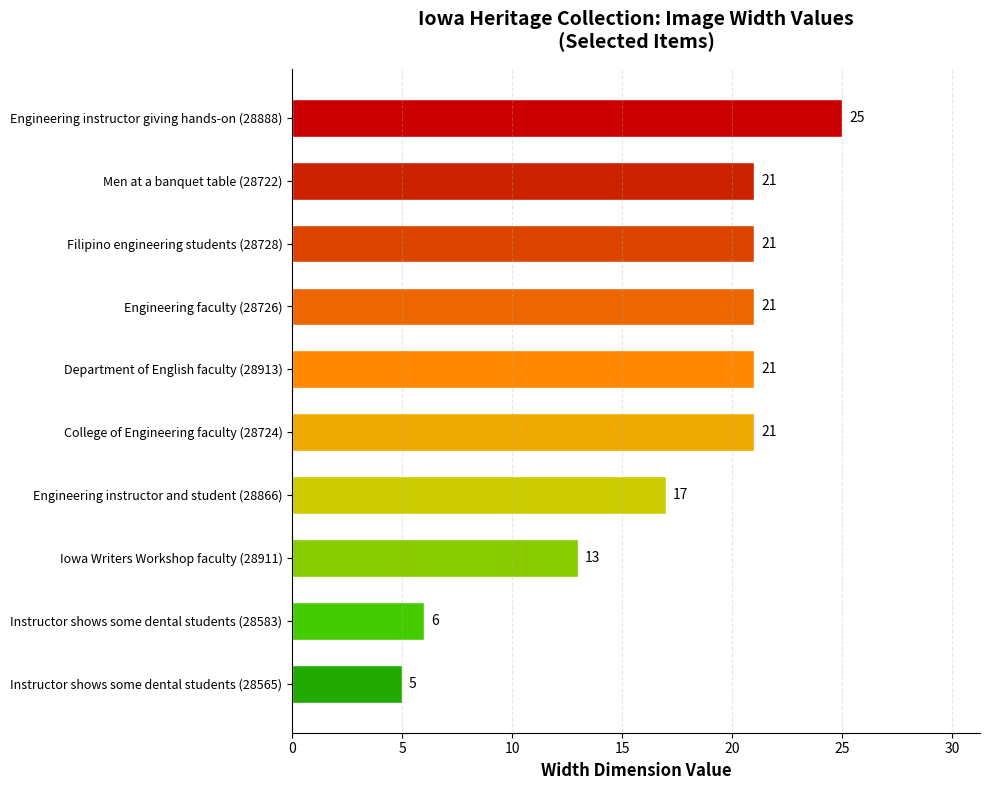

Count the values in the range 13 to 21.

7